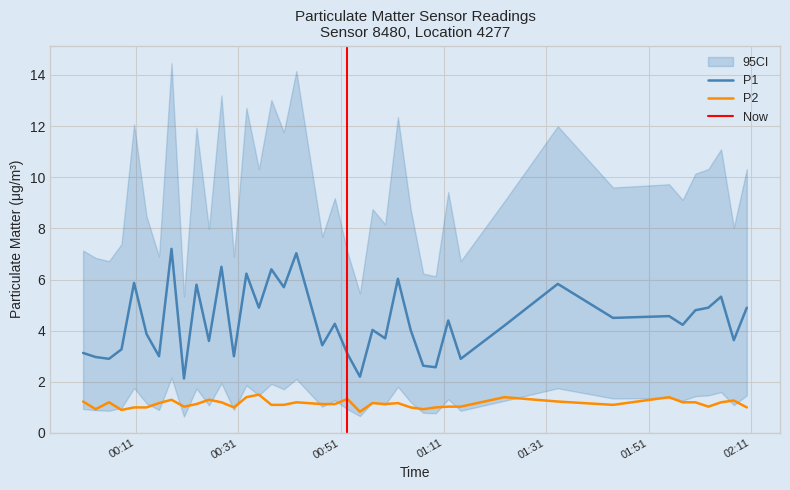

What is the highest value of the P2 series?

1.5